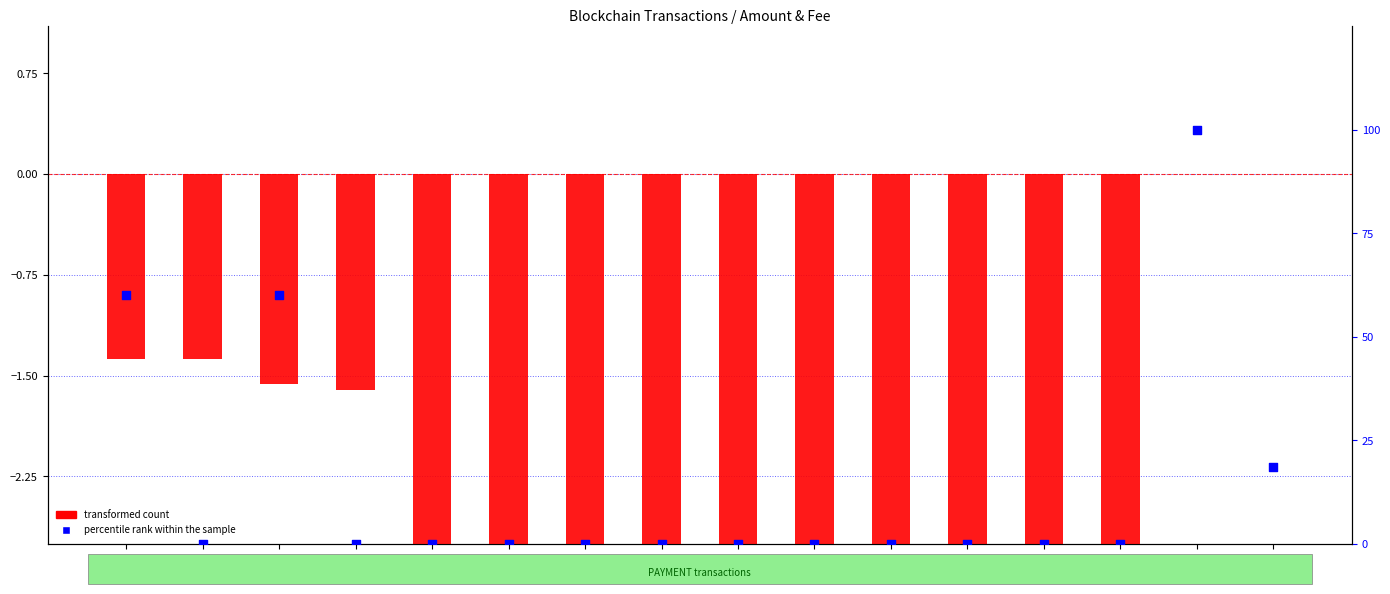

Which series reaches the minimum Y coordinate?

transformed count